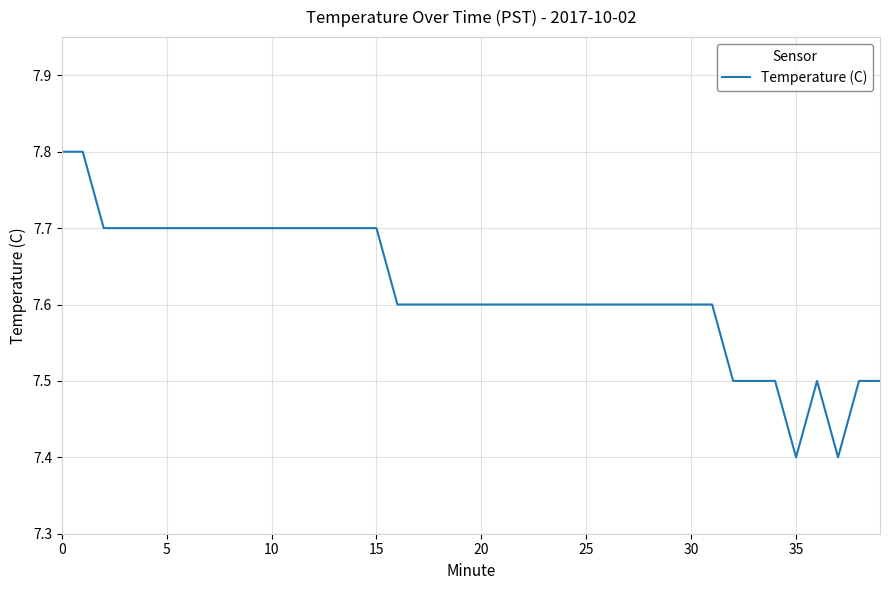

What is the greatest value displayed?

7.8